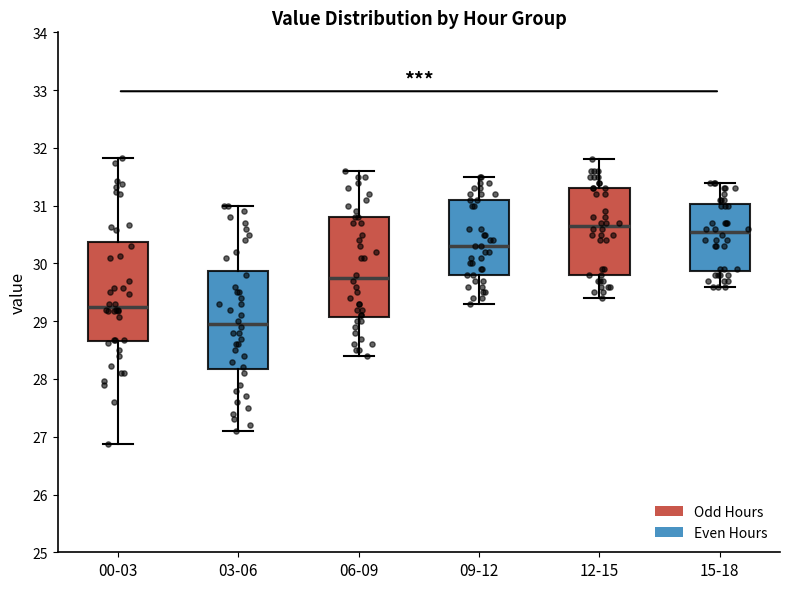

Reading left to right, read every box against the y-axis: the position of its median line, the range the box covers, and the ends of its whiskers. The values are not printed on the chart, so give them approximately, as read against the axis.

00-03: median 29.3, box 28.7 to 30.4, whiskers 26.9 to 31.8
03-06: median 29.0, box 28.2 to 29.9, whiskers 27.1 to 31.0
06-09: median 29.8, box 29.1 to 30.8, whiskers 28.4 to 31.6
09-12: median 30.3, box 29.8 to 31.1, whiskers 29.3 to 31.5
12-15: median 30.7, box 29.8 to 31.3, whiskers 29.4 to 31.8
15-18: median 30.6, box 29.9 to 31.0, whiskers 29.6 to 31.4